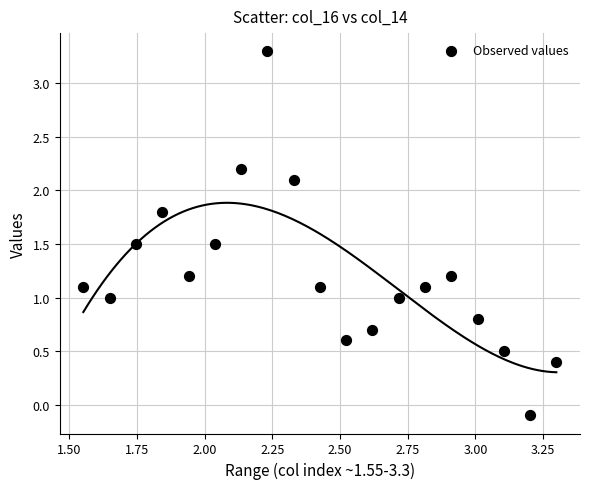

What is the range of Y values (max minus min)?

3.4